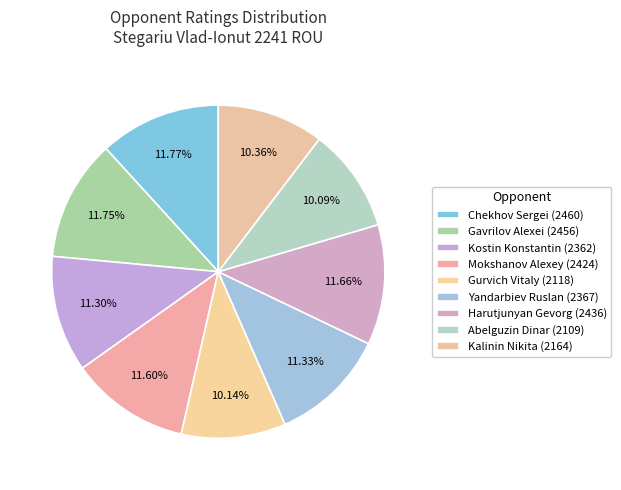

How many segments does this pie chart have?

9